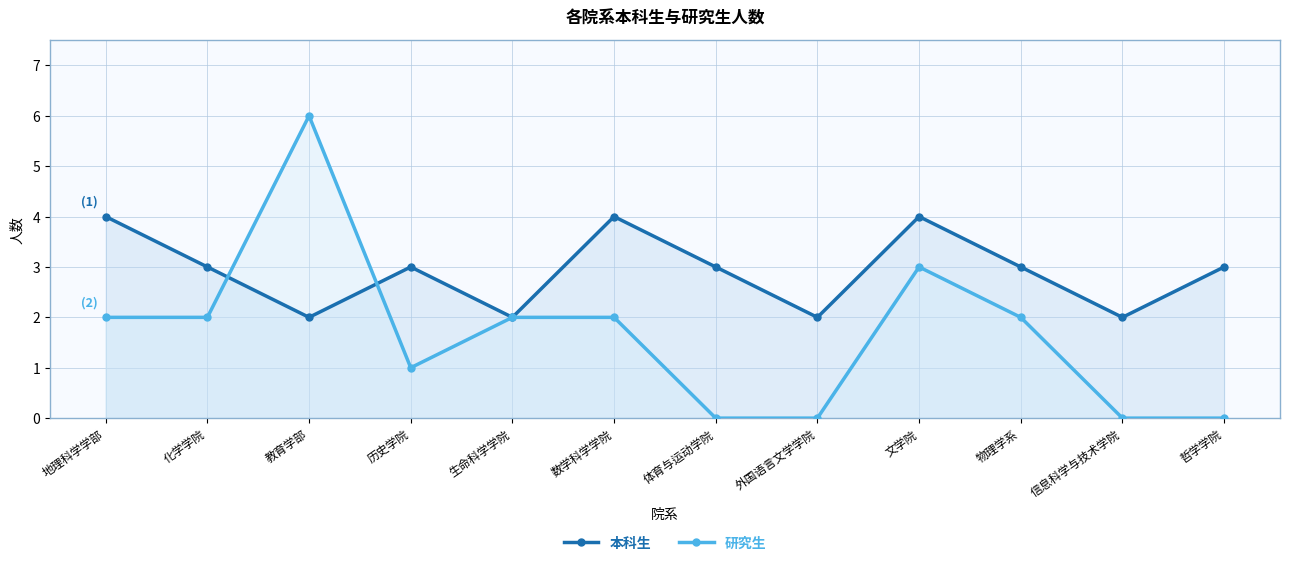

How many times do 本科生 and 研究生 cross each other?

2